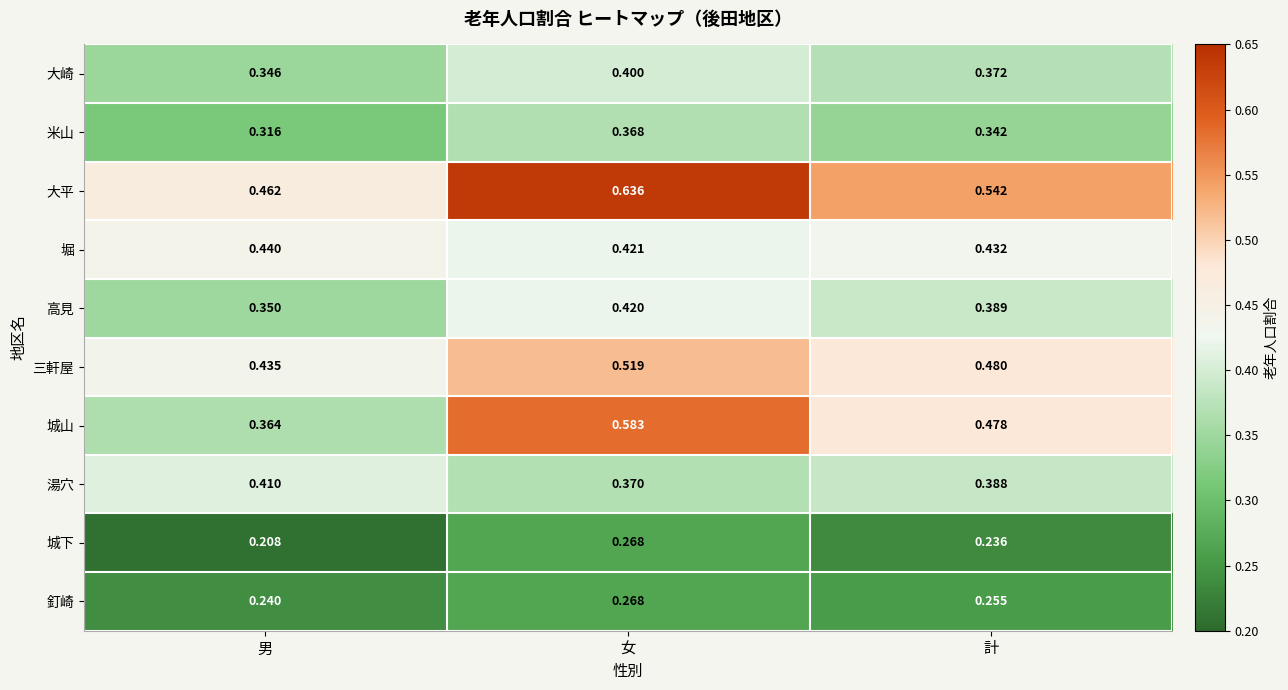

Where is 湯穴 nearest to the value 0?

女